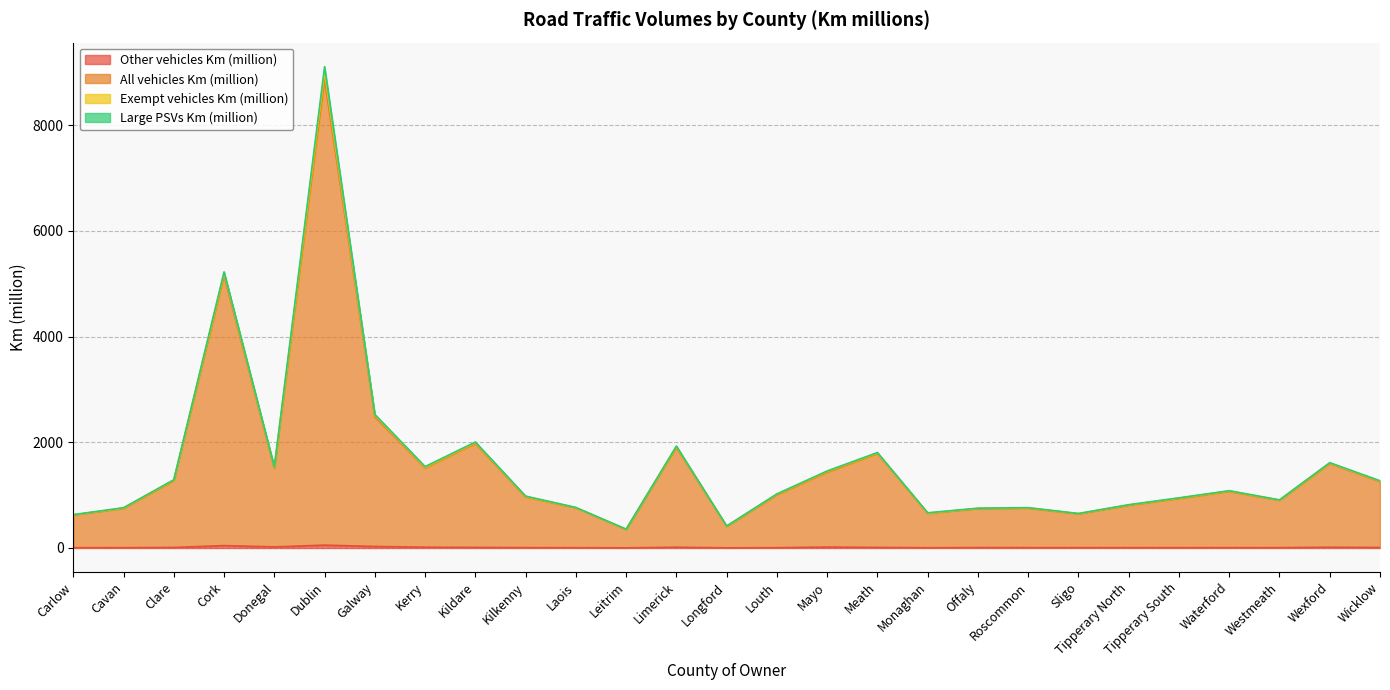

What is the difference between the maximum and minimum values in the All vehicles Km (million) series?

8510